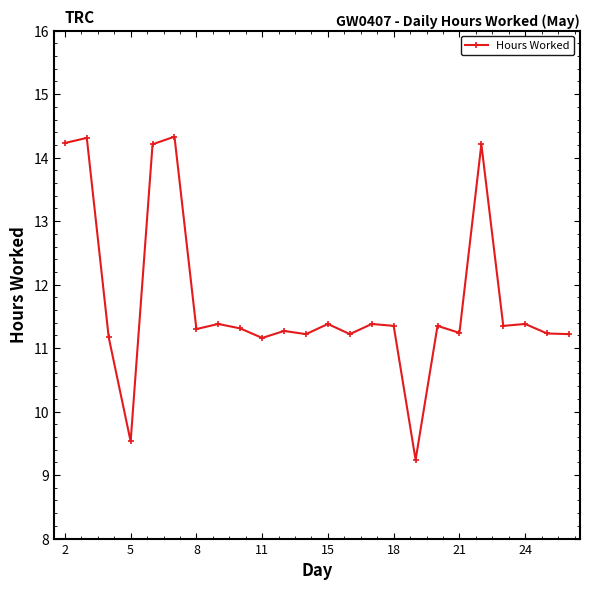

What is the value of the 15th point from the left?

11.4